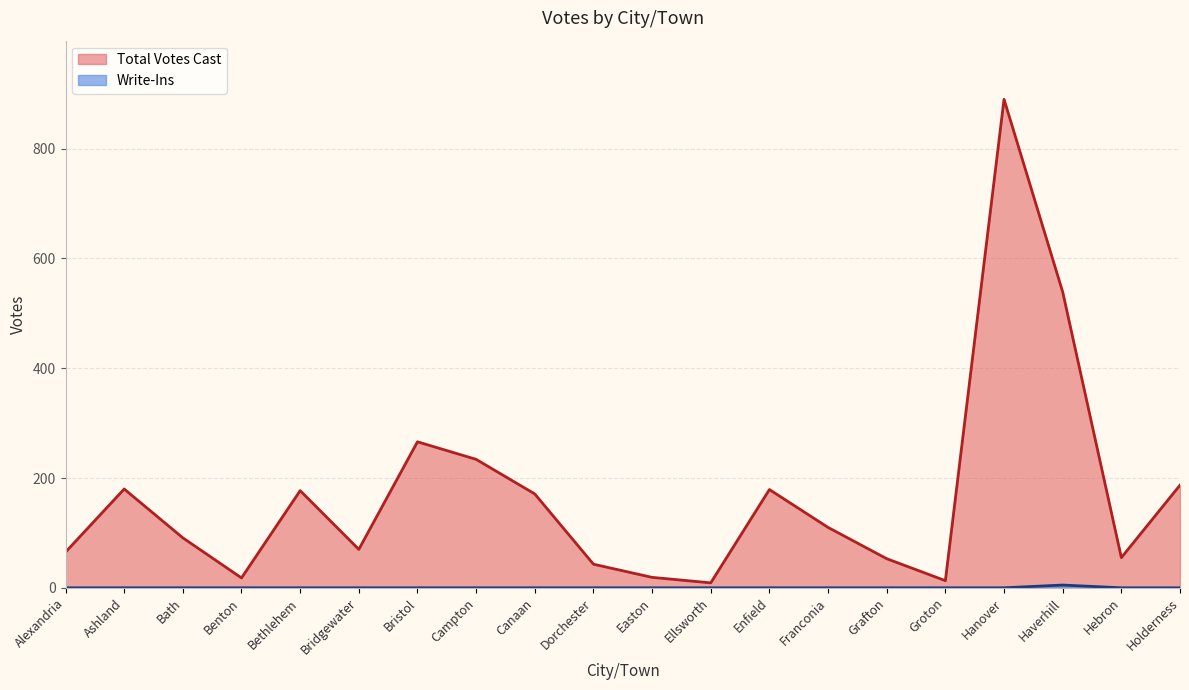

The value of Total Votes Cast at Benton is 29. True or false?

False